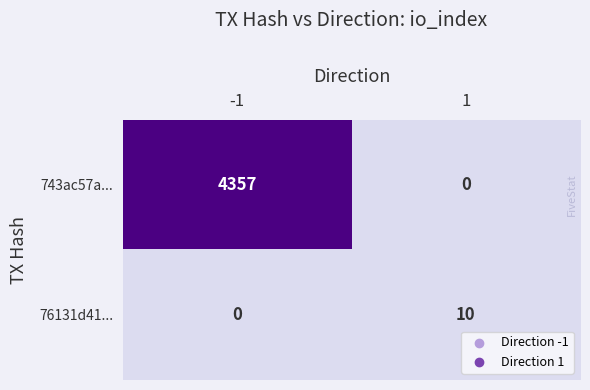

Reading left to right, extract all data points from this chart.

743ac57a...: 4357	0
76131d41...: 0	10